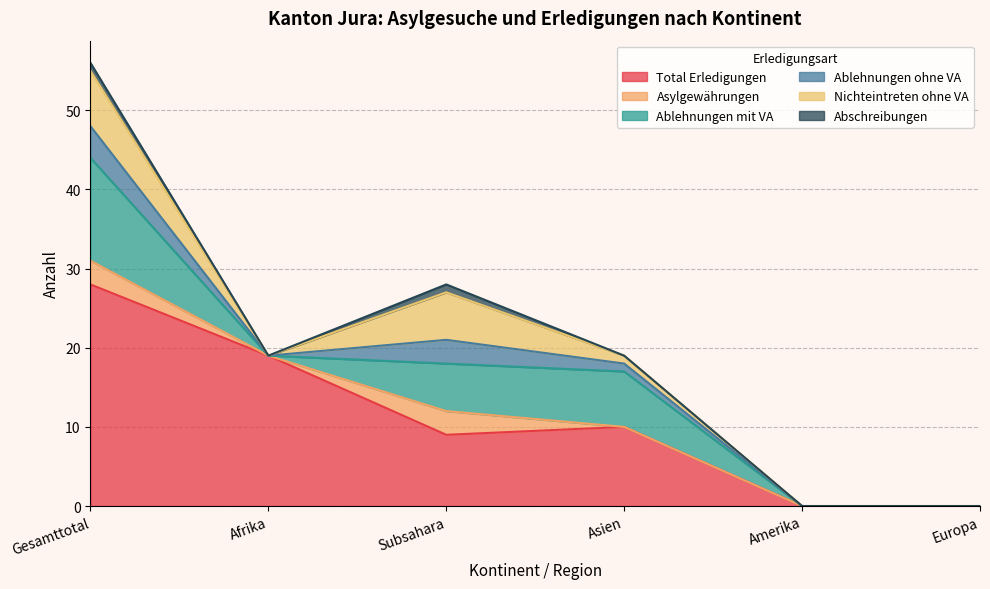

Is it true that Ablehnungen ohne VA equals 2 at Europa?

False